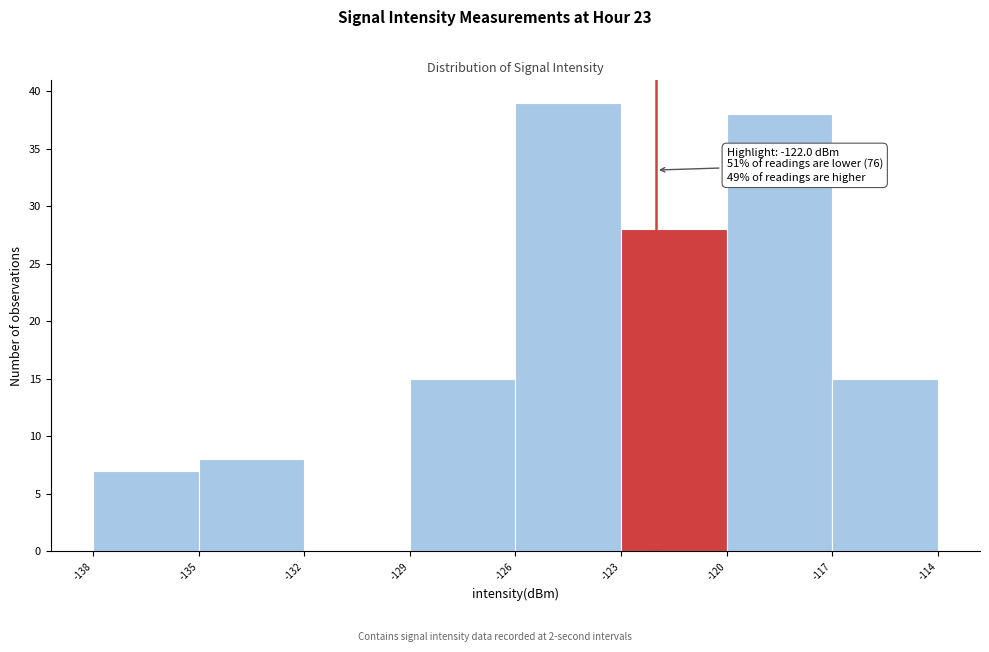

Which range on the x-axis has the tallest bar?

-126 to -123